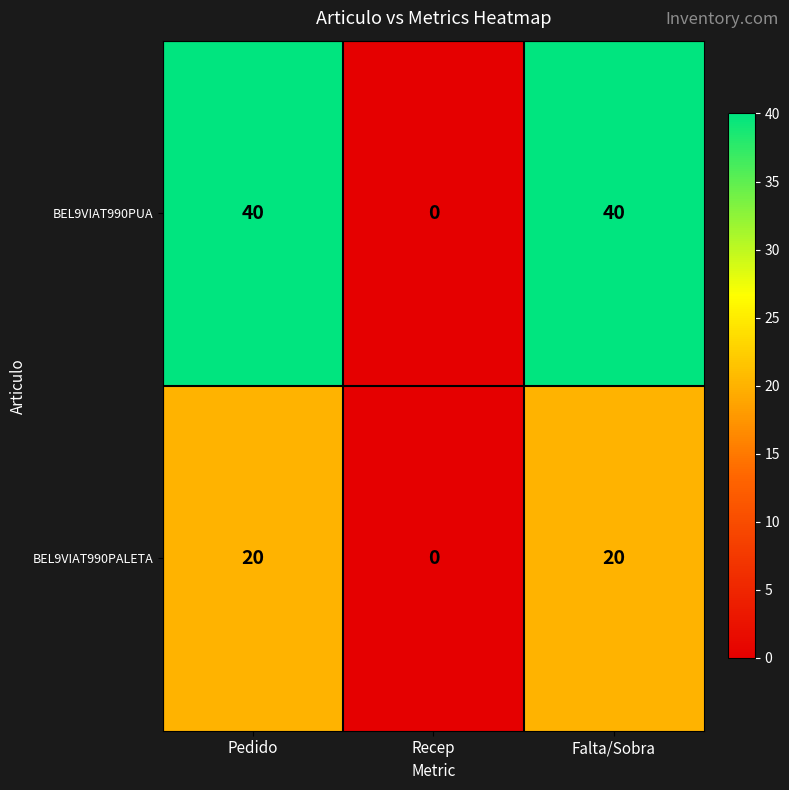

Which series has the largest total across all categories?

BEL9VIAT990PUA